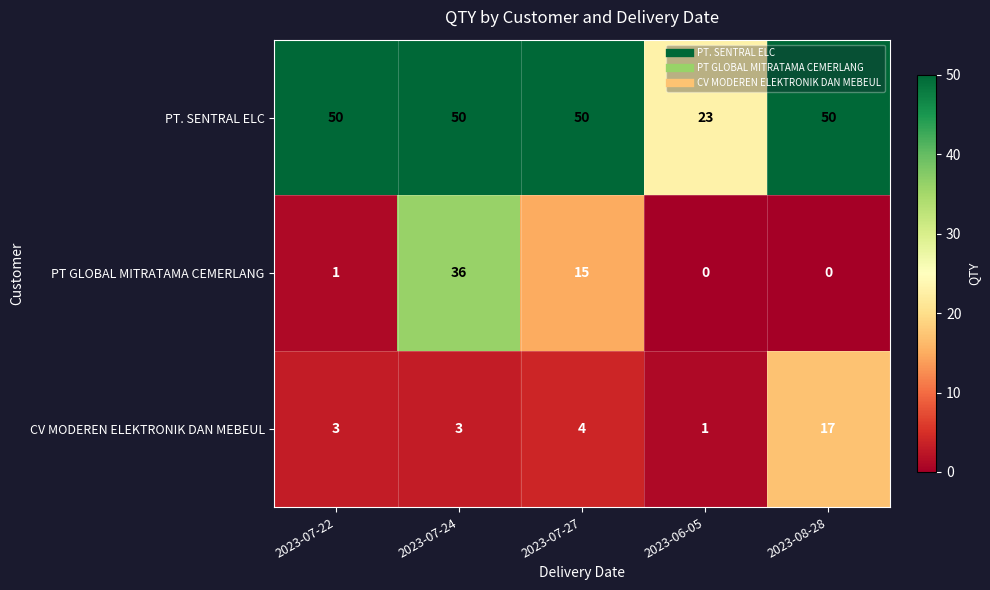

Which series has the largest range (max minus min)?

PT GLOBAL MITRATAMA CEMERLANG